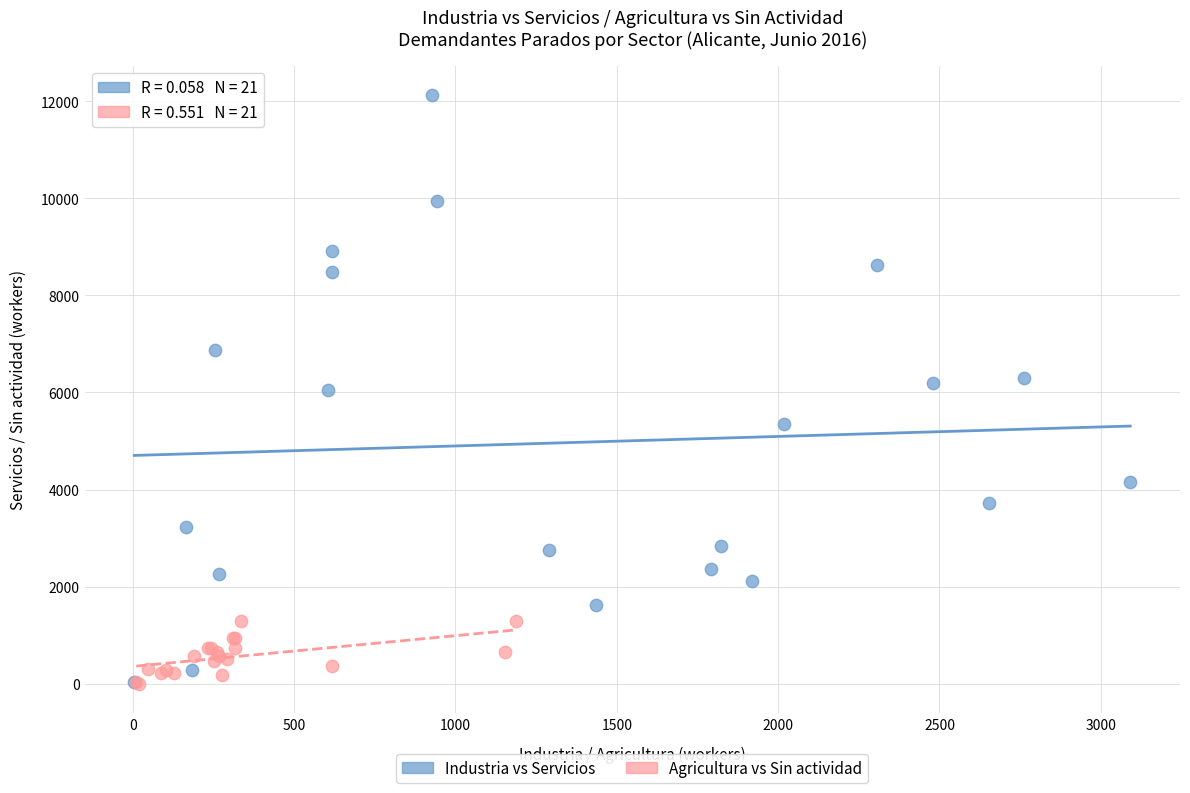

Which series has the largest Y range (max minus min)?

Industria vs Servicios